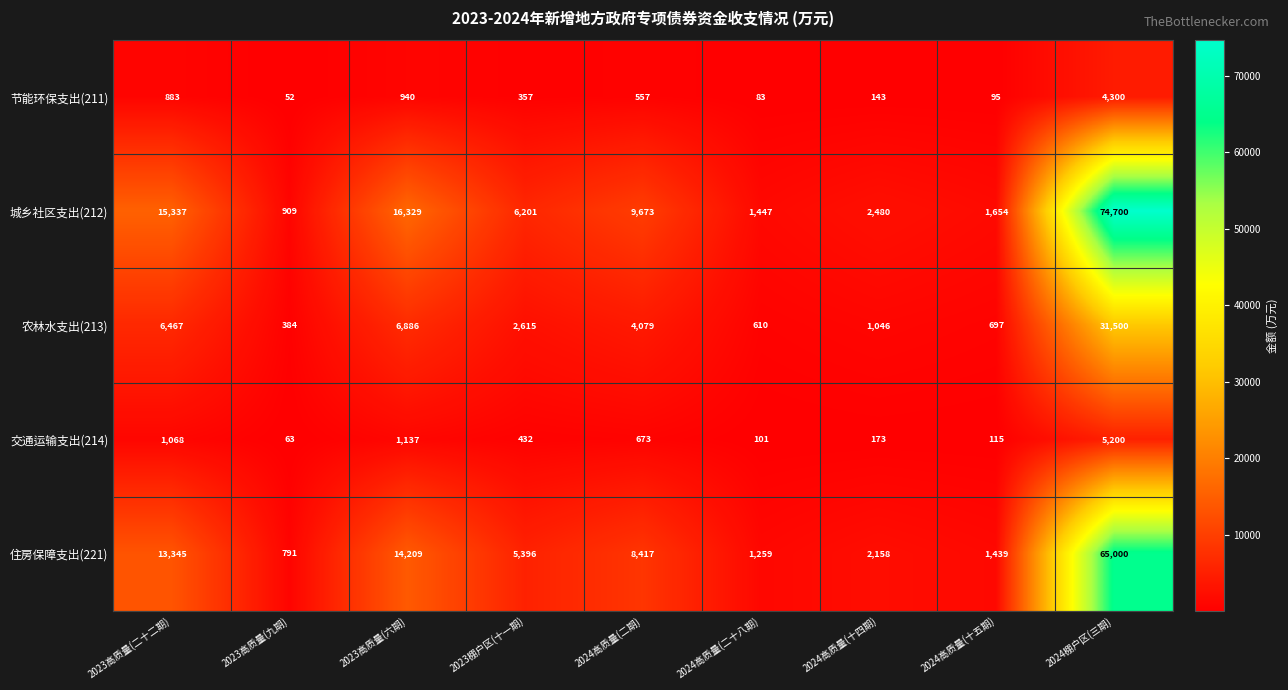

Where is 城乡社区支出(212) nearest to the value 37804?

2023高质量(六期)